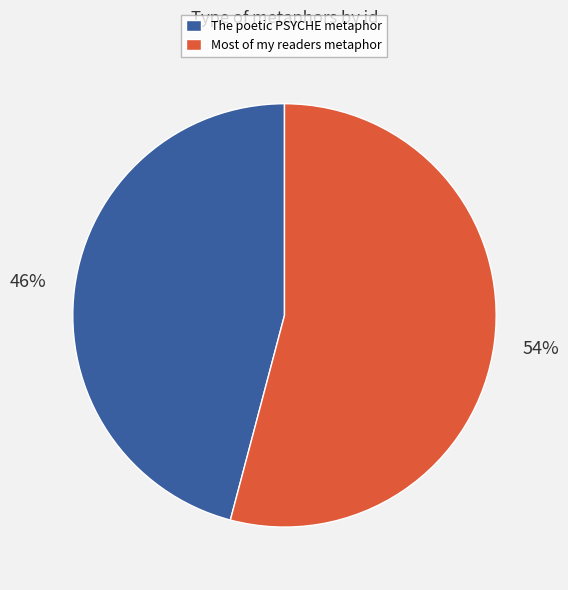

Which category accounts for the majority?

Most of my readers metaphor